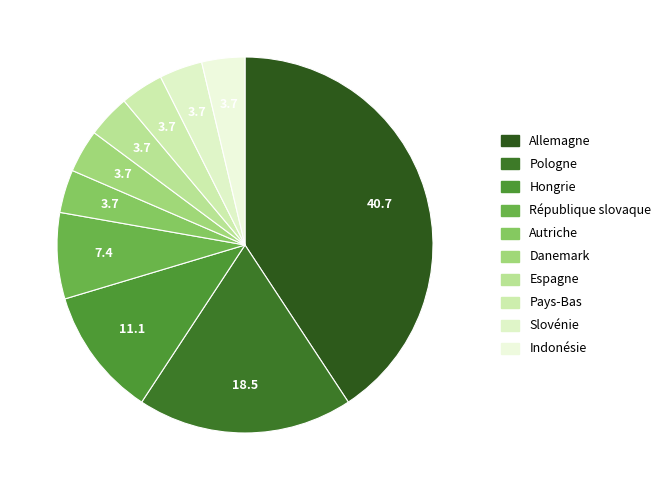

Count the number of slices in the pie.

10